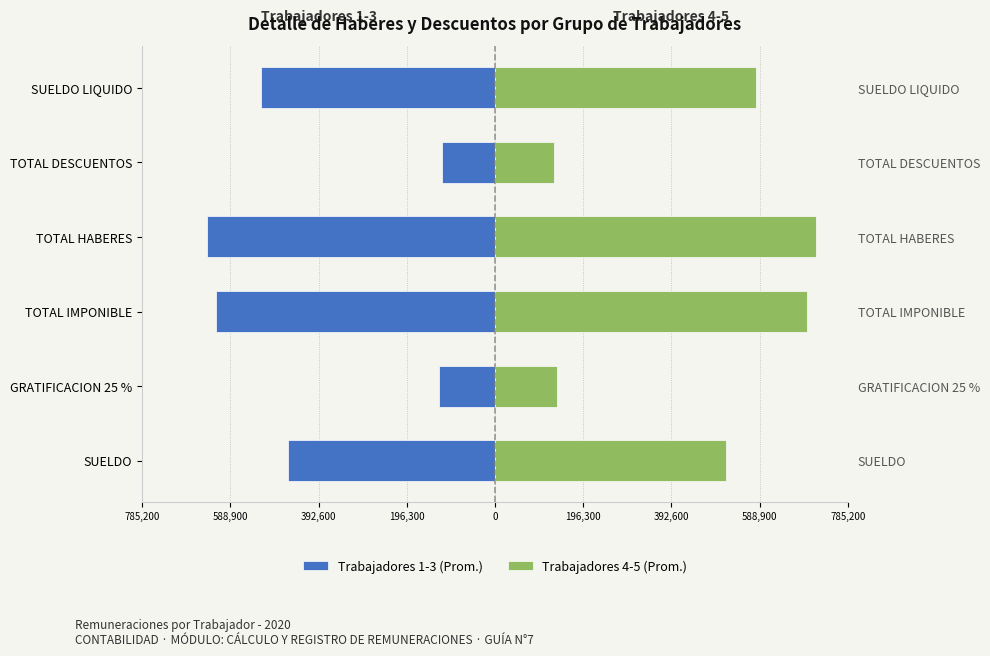

What is the minimum value shown in the chart?

-639721.8